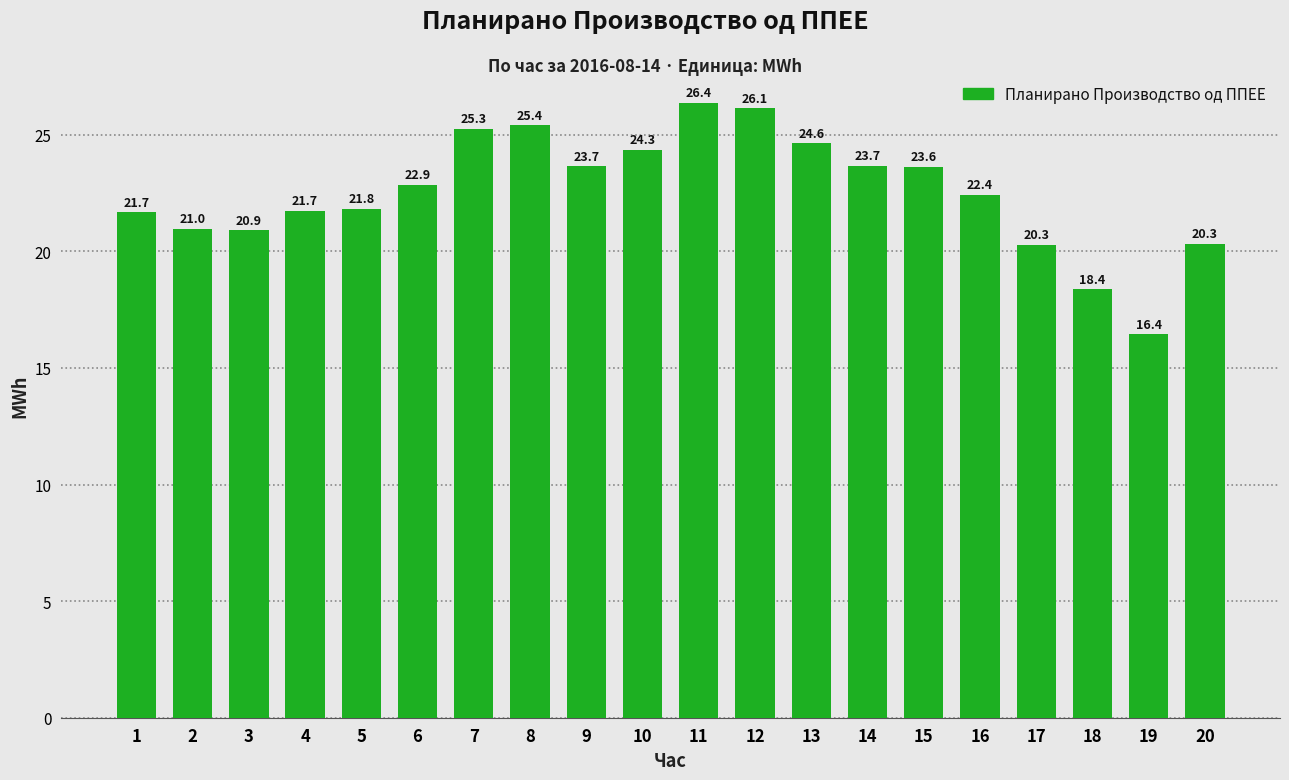

Between 20 and 1, which is larger?

1